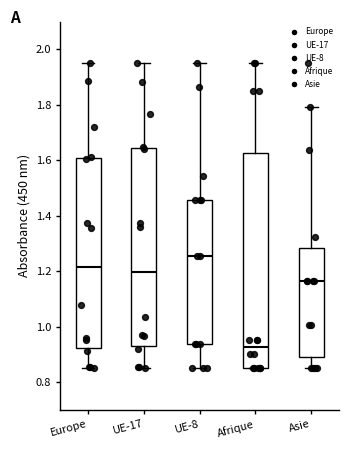

Where does the lower whisker of the box for UE-17 end on the y-axis? The values are not printed on the chart, so give them approximately, as read against the axis.

0.86